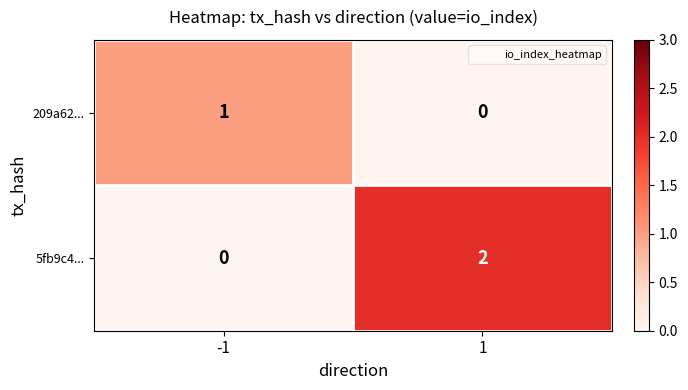

True or false: 209a62... has a value of 1 at -1.

True